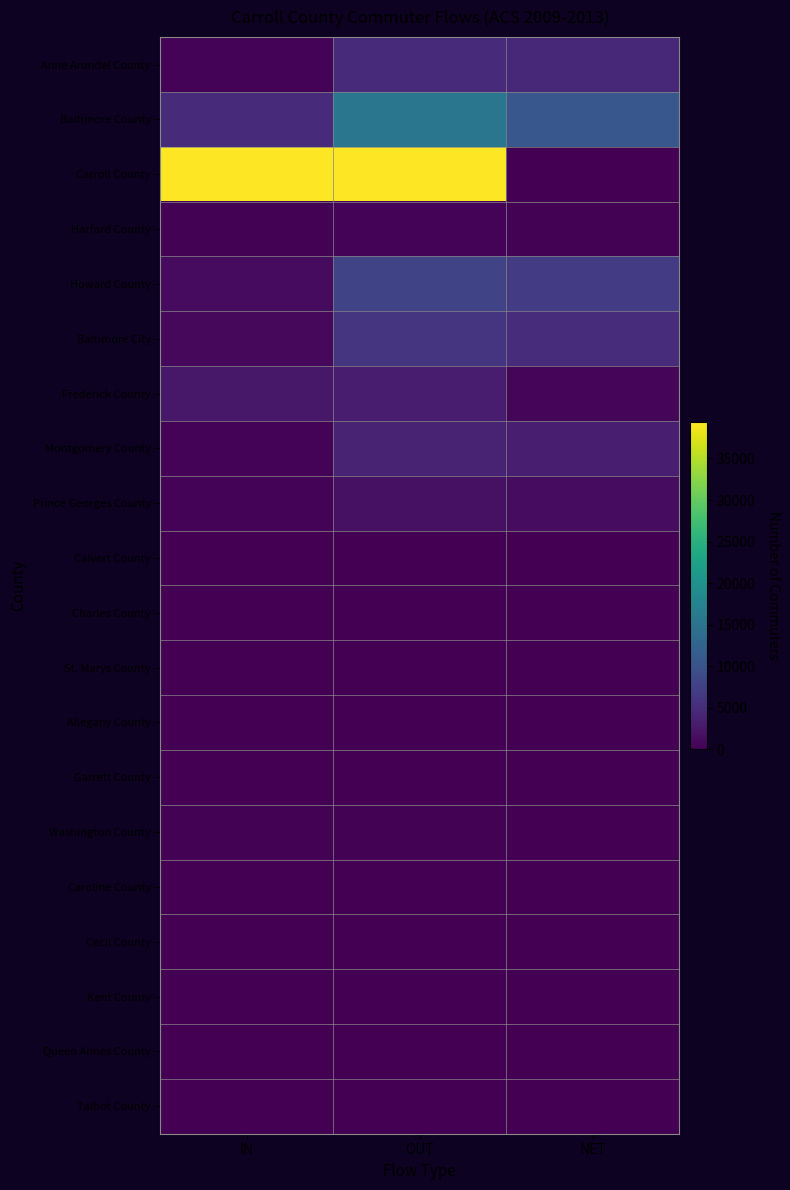

At which category is the sum across all series the highest?

OUT